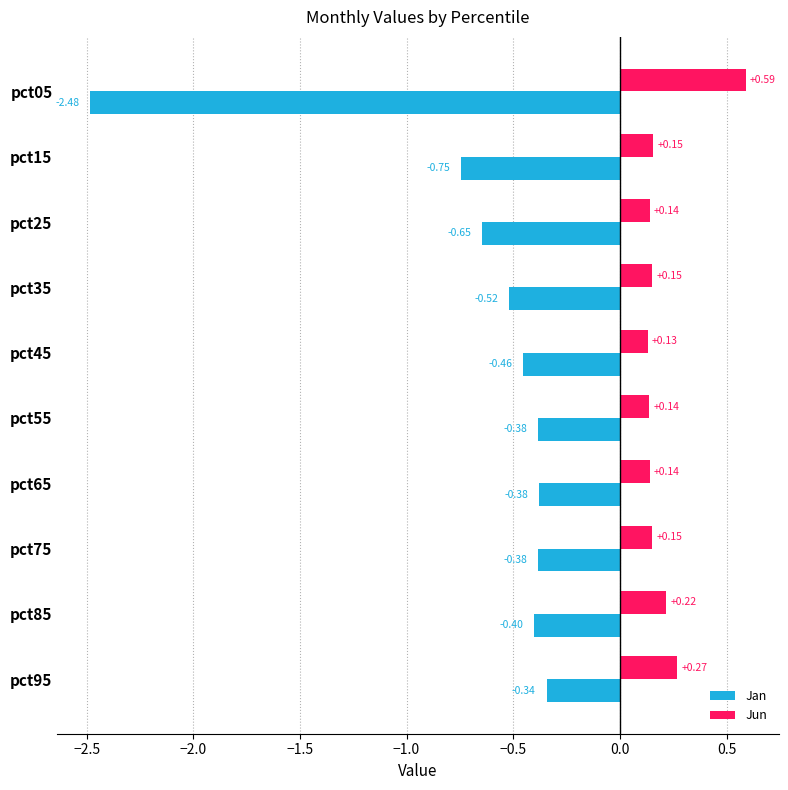

What is the difference between the maximum and minimum values in the Jan series?

2.1